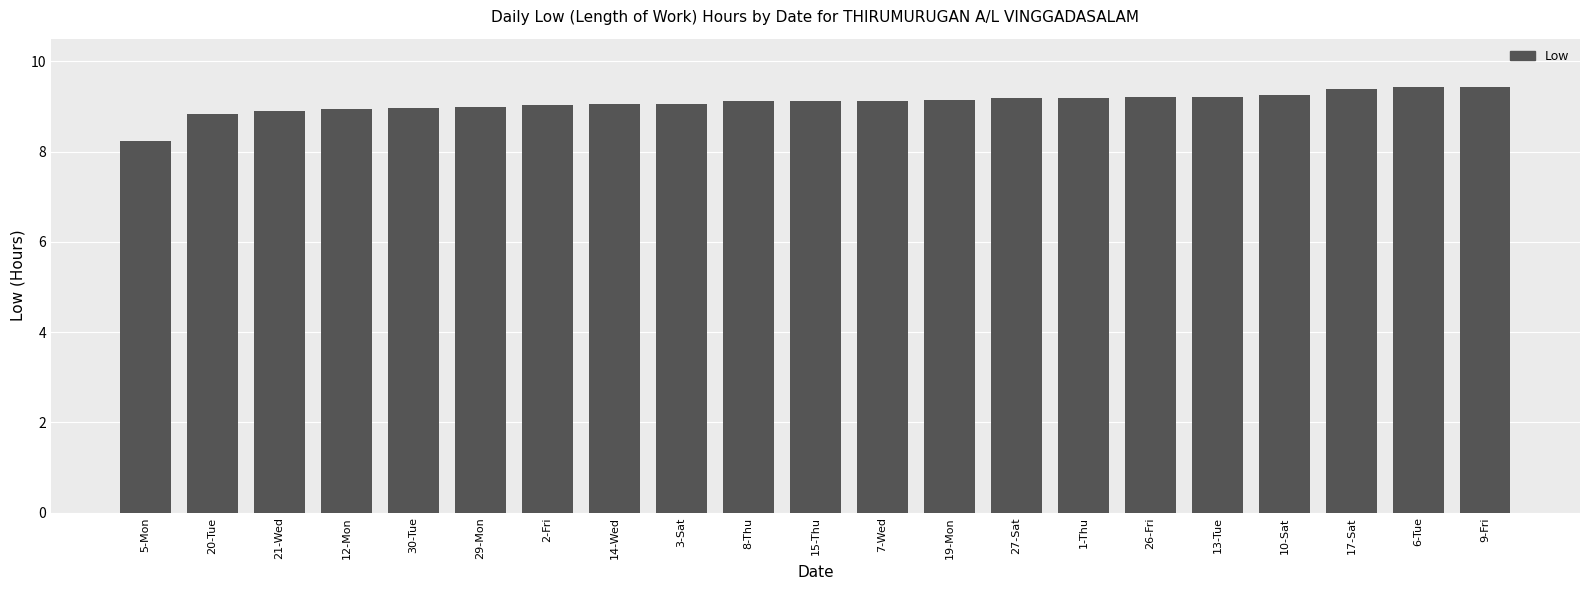

What is the smallest value displayed?

8.2